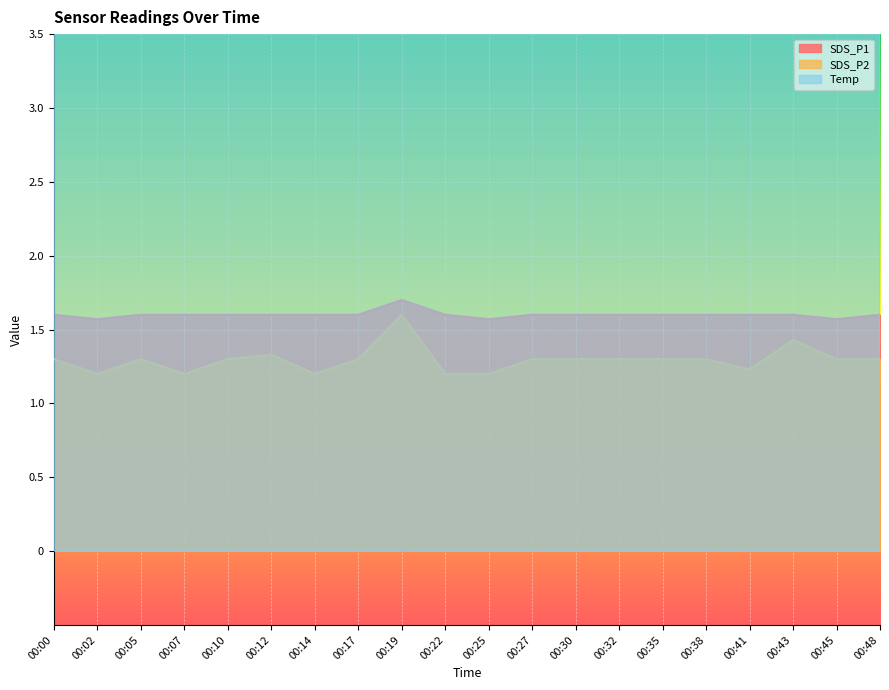

Reading left to right, transcribe all the data shown in this chart.

SDS_P1: 1.6	1.6	1.6	1.6	1.6	1.6	1.6	1.6	1.7	1.6	1.6	1.6	1.6	1.6	1.6	1.6	1.6	1.6	1.6	1.6
SDS_P2: 1.3	1.2	1.3	1.2	1.3	1.3	1.2	1.3	1.6	1.2	1.2	1.3	1.3	1.3	1.3	1.3	1.2	1.4	1.3	1.3
Temp: 7.4	7.4	7.3	7.3	7.2	7.2	7.1	7.1	7.1	7.0	7.0	7.0	7.0	7.0	7.0	7.0	7.1	7.1	7.1	7.1